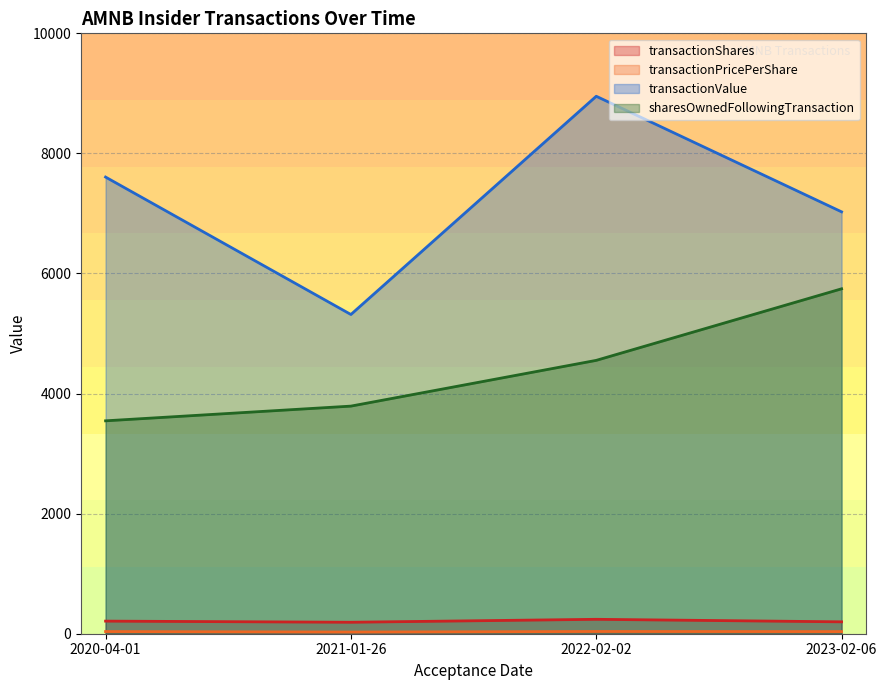

What is the spread (max minus min) of values at 2021-01-26?

5289.2